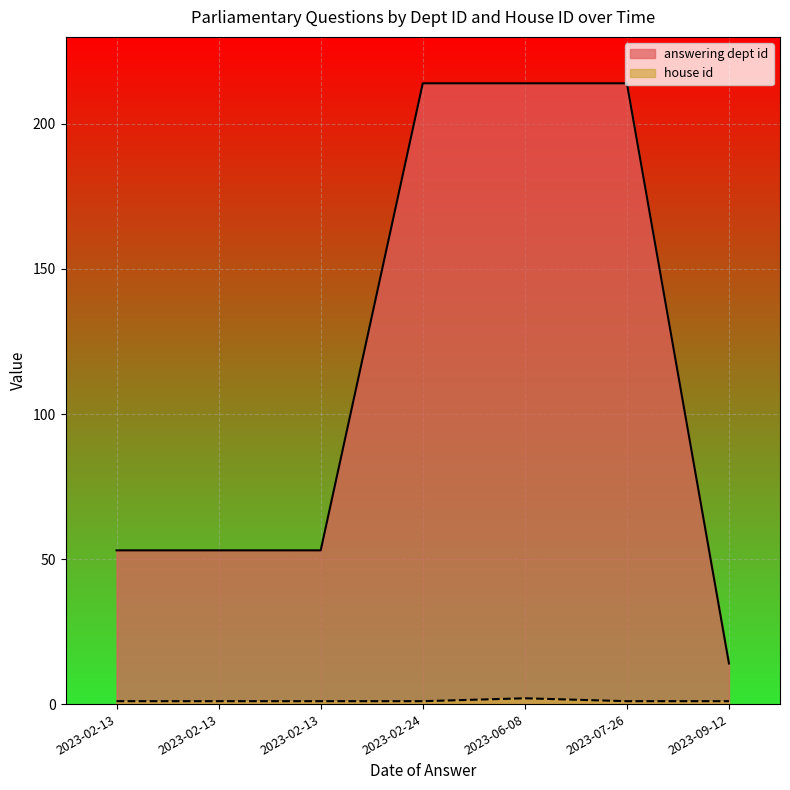

How many lines are shown in the chart?

2